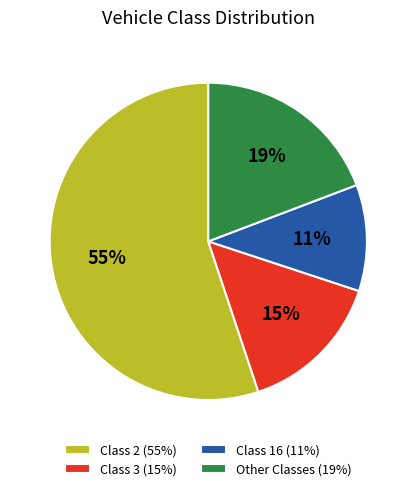

True or false: Class 16 (11%) accounts for 18% of the total.

False